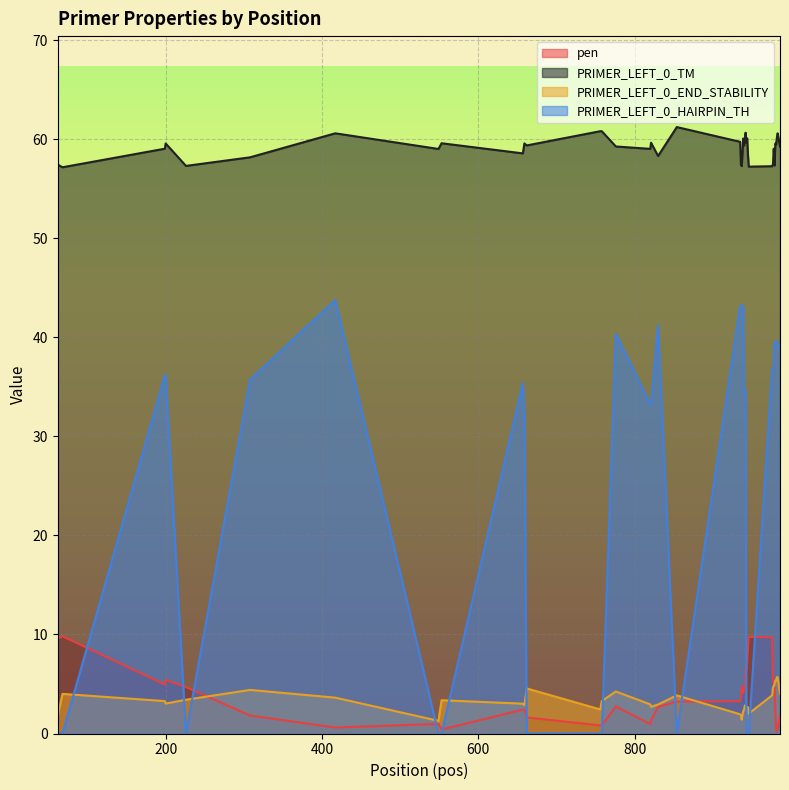

Rank the series by their maximum value, from lowest to highest.

PRIMER_LEFT_0_END_STABILITY, pen, PRIMER_LEFT_0_HAIRPIN_TH, PRIMER_LEFT_0_TM